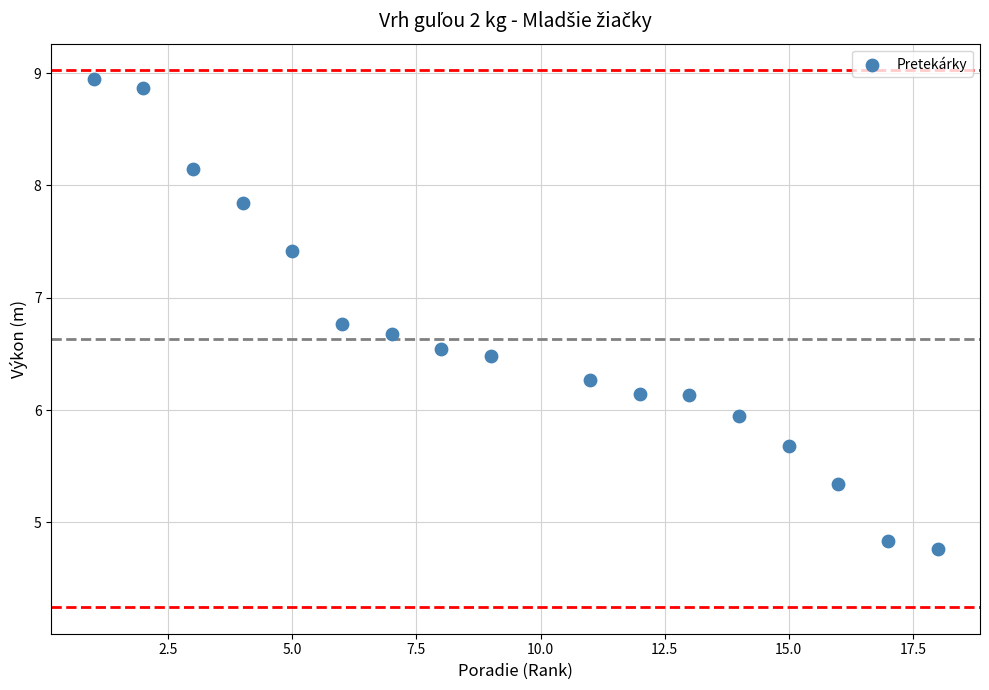

What is the range of Y values (max minus min)?

4.2